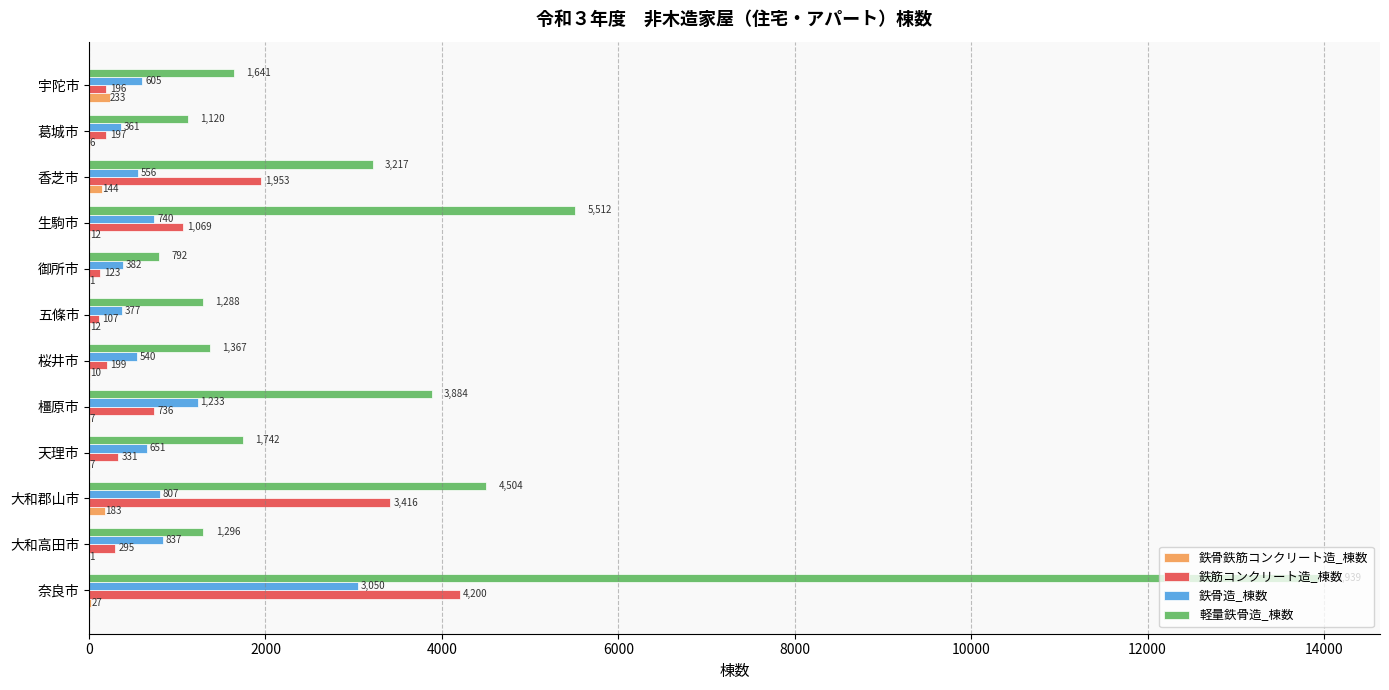

Is the value of 鉄筋コンクリート造_棟数 at 大和高田市 greater than the value of 軽量鉄骨造_棟数 at 宇陀市?

No